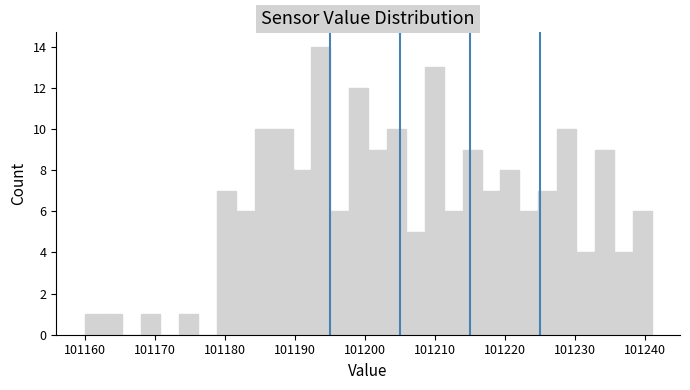

Around what value on the x-axis is the tallest bar? Give the approximate position of its centre, as read against the axis.

101194